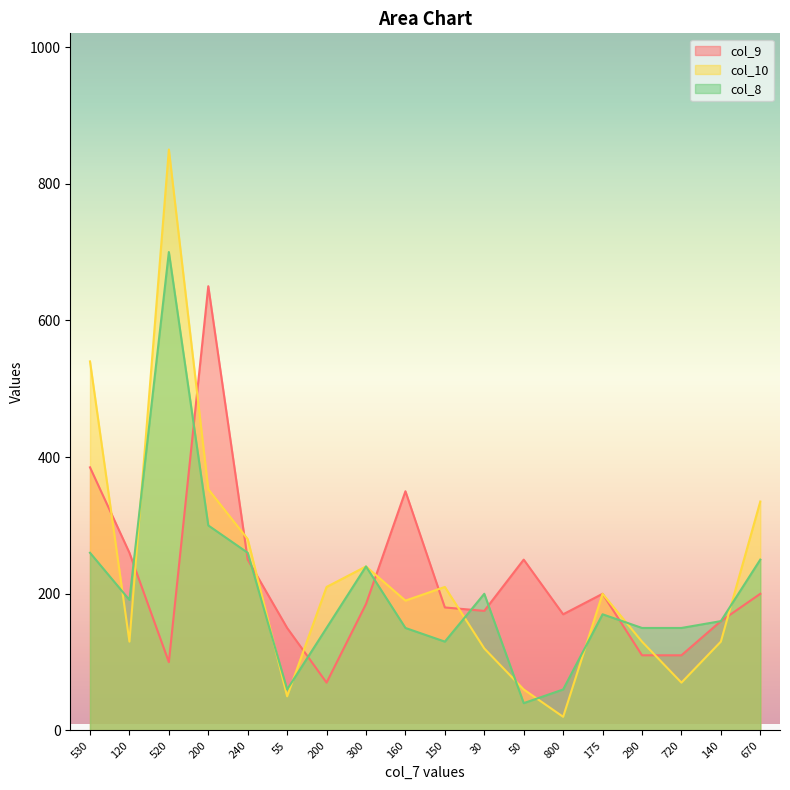

Is the value of col_8 at 200 greater than the value of col_9 at 120?

Yes